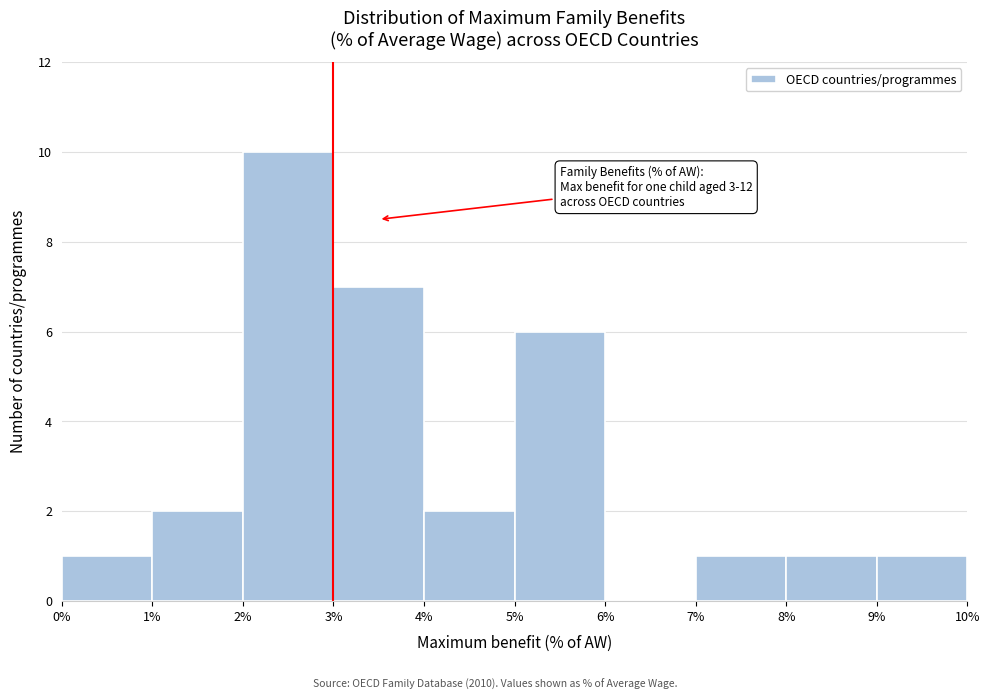

Which range on the x-axis has the tallest bar?

2% to 3%